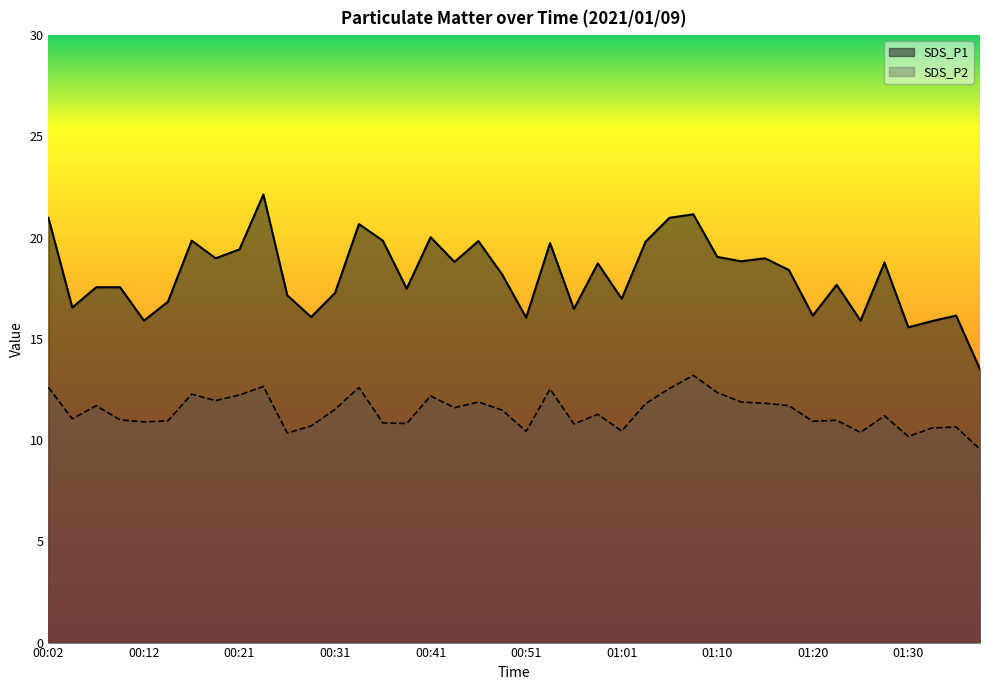

List the series in order of their peak value, lowest first.

SDS_P2, SDS_P1